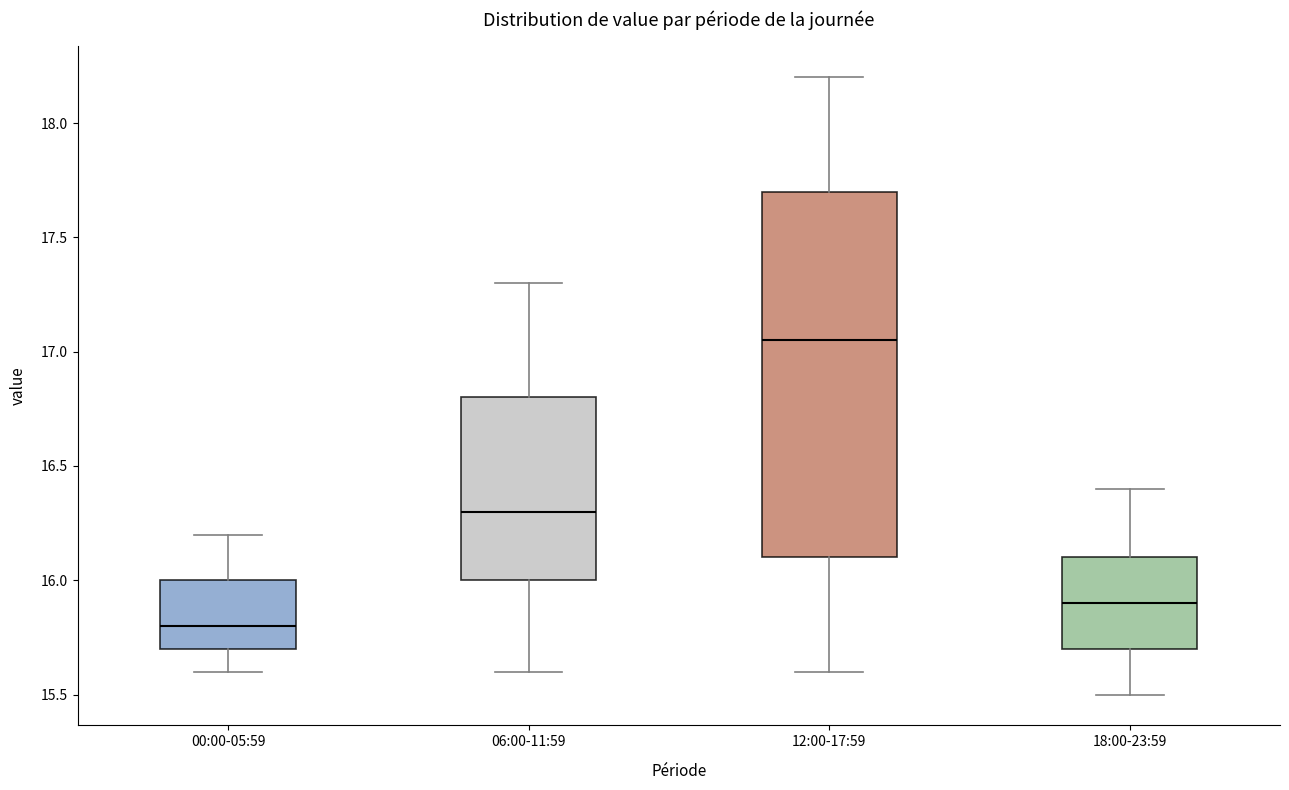

Which box is the tallest, from its lower edge to its upper edge?

12:00-17:59